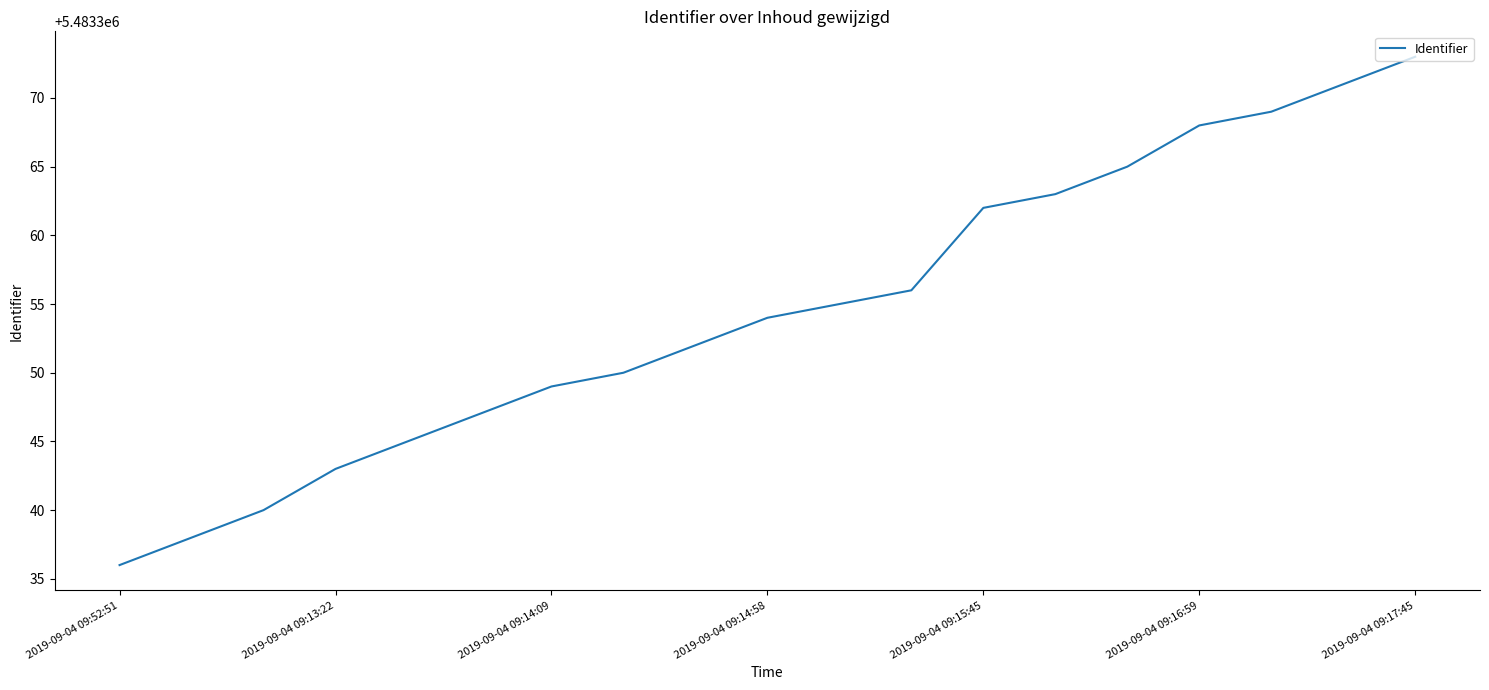

What is the greatest value displayed?

5483373